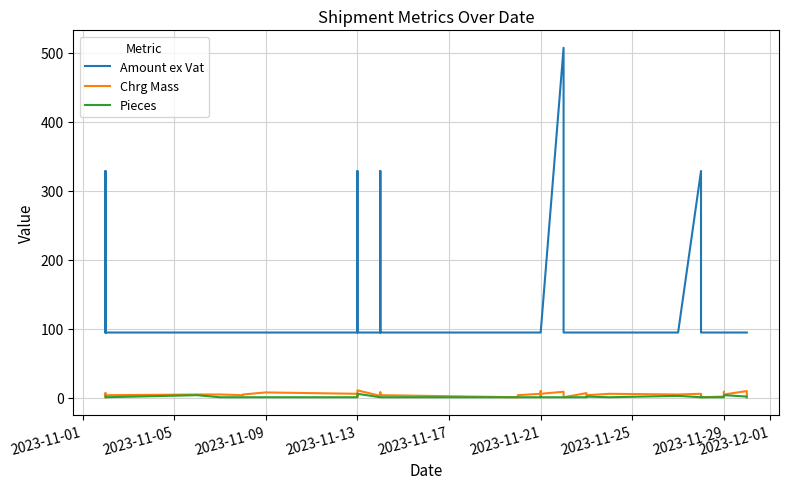

At how many categories does at least one series exceed 250?

6